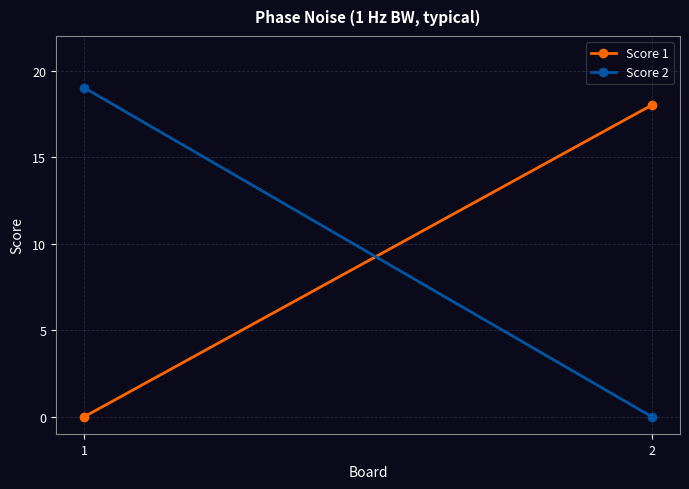

What is the difference between the Score 2 values at 2 and 1?

19